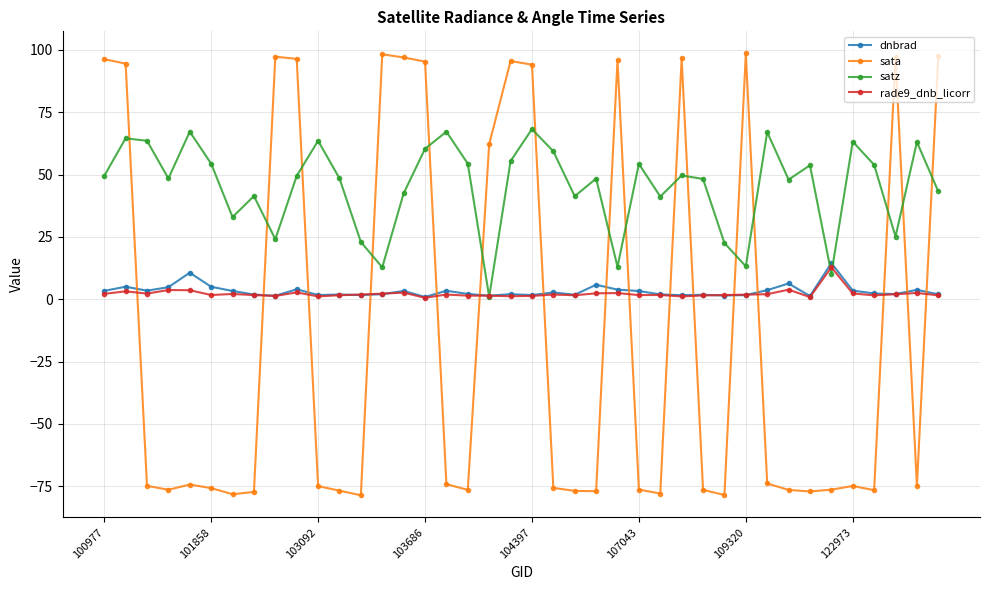

What is the value of the satz point at the 36th from the left?

63.2